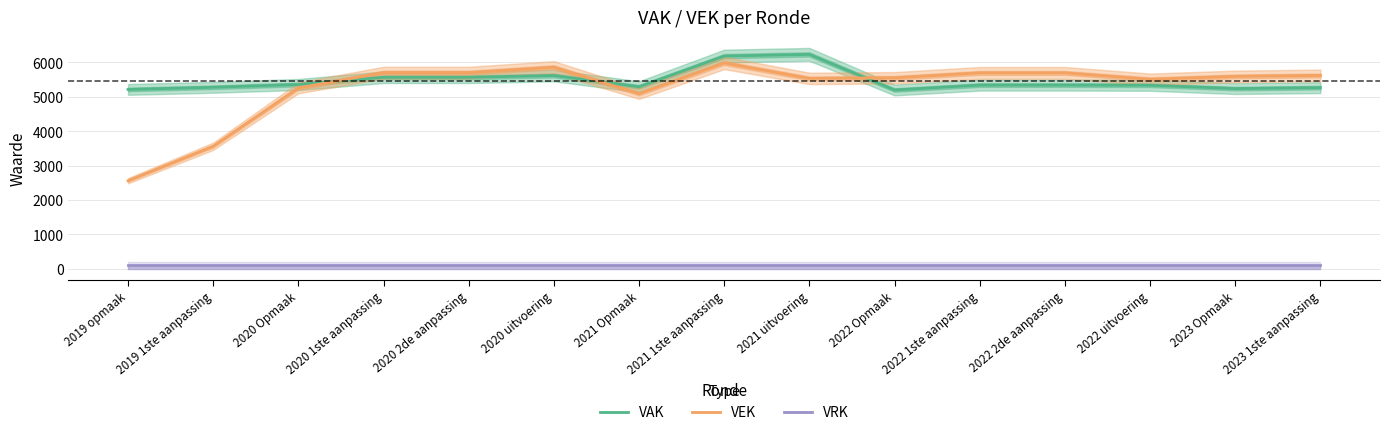

True or false: VEK and VRK intersect in this chart.

False